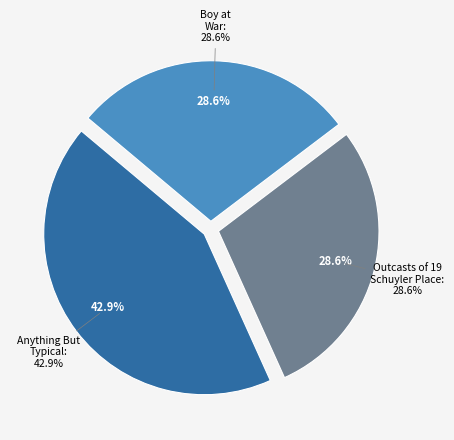

What is the smallest slice in the pie chart?

Outcasts of 19 Schuyler Place